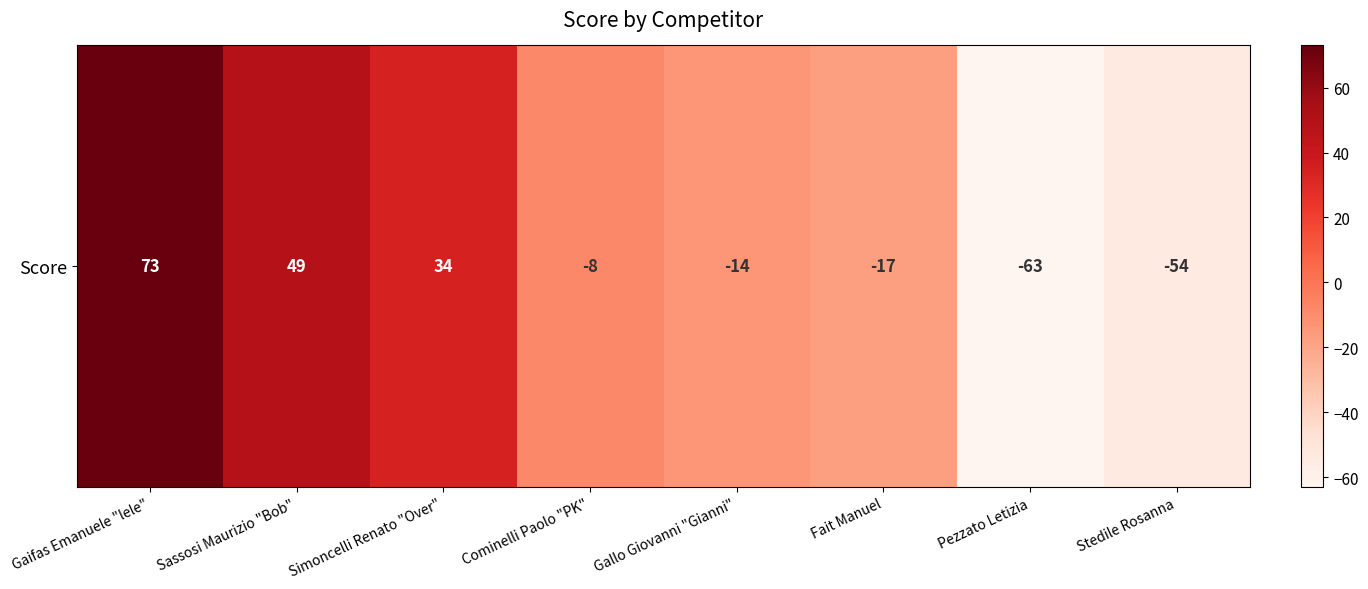

Rank the categories by value from highest to lowest.

Gaifas Emanuele "lele", Sassosi Maurizio "Bob", Simoncelli Renato "Over", Cominelli Paolo "PK", Gallo Giovanni "Gianni", Fait Manuel, Stedile Rosanna, Pezzato Letizia